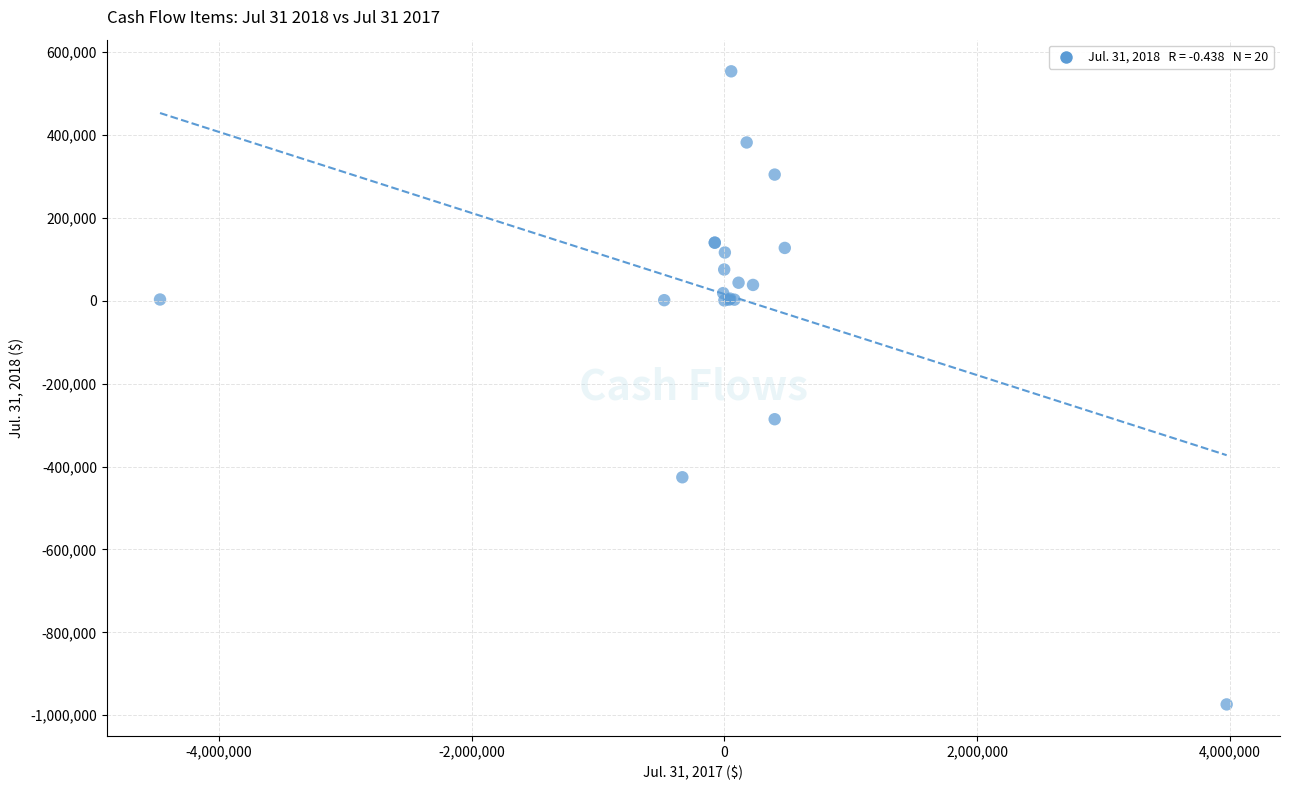

What Y value in the scatter plot is closest to -210260?

-285876